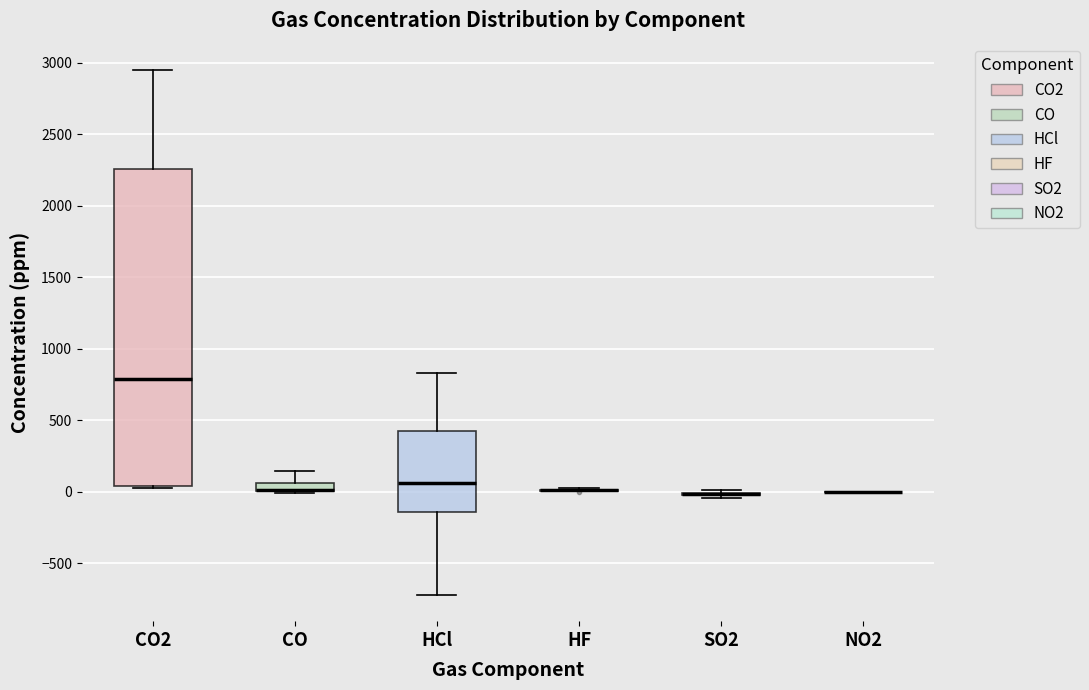

Which box is the tallest, from its lower edge to its upper edge?

CO2